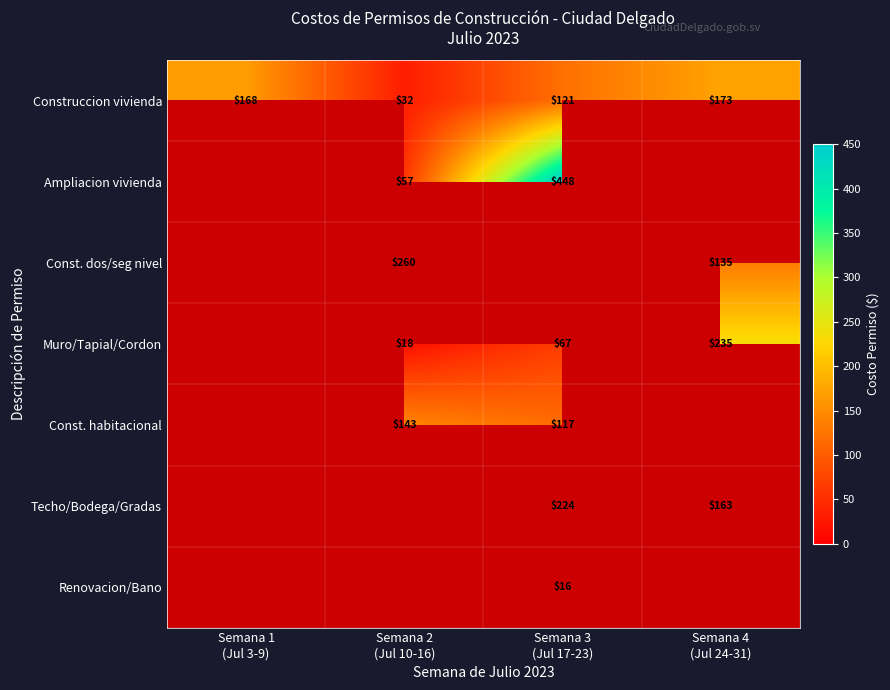

Between Semana 1 (Jul 3-9) and Semana 2 (Jul 10-16), which series saw the biggest shift?

Construccion vivienda